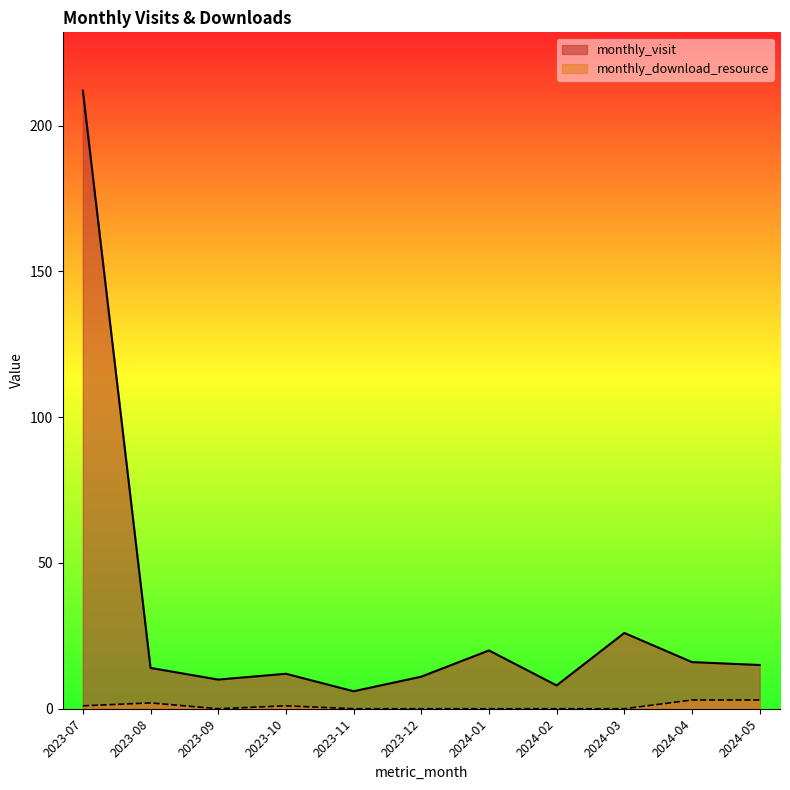

Does the chart display data point markers on the line(s)?

No